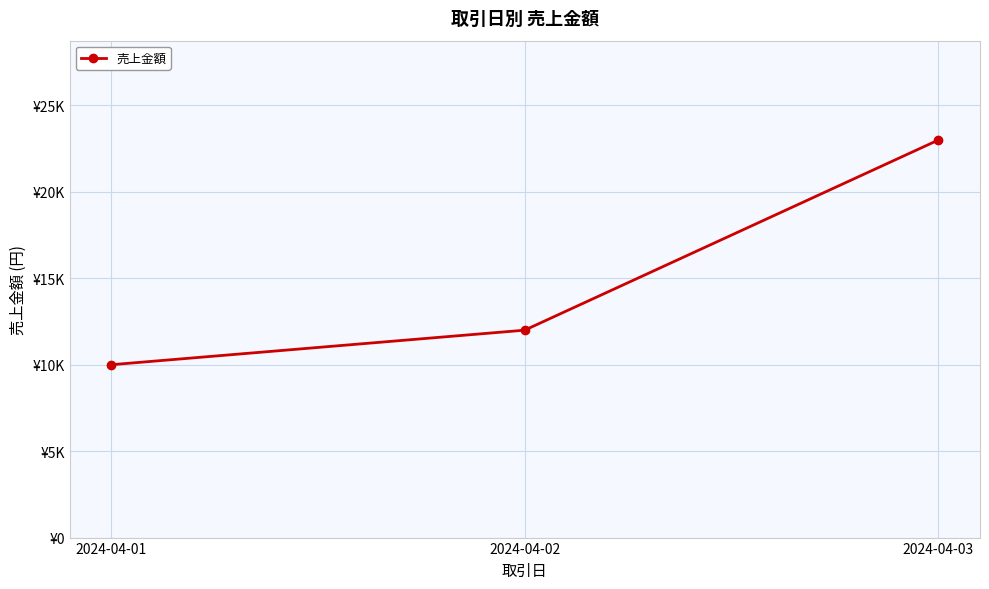

Between 2024-04-03 and 2024-04-01, which is larger?

2024-04-03